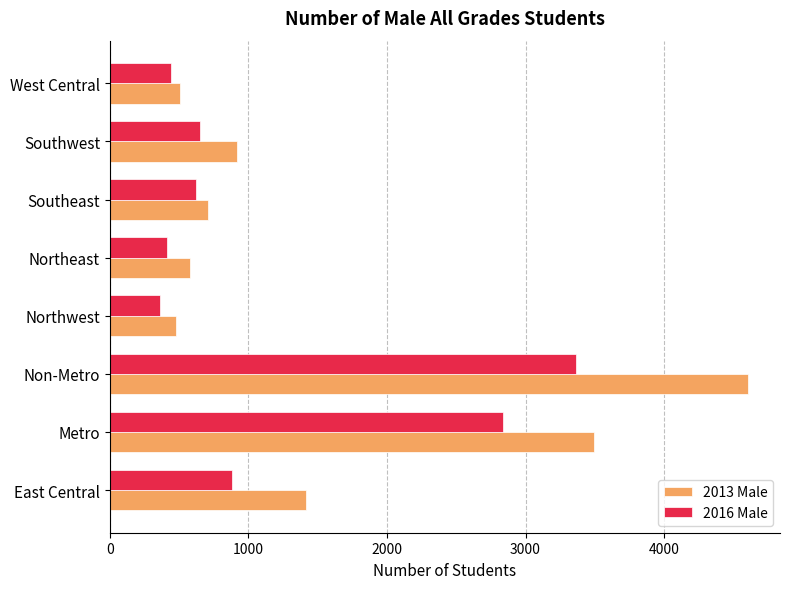

The 2016 Male series shows 363 at Northwest. True or false?

True